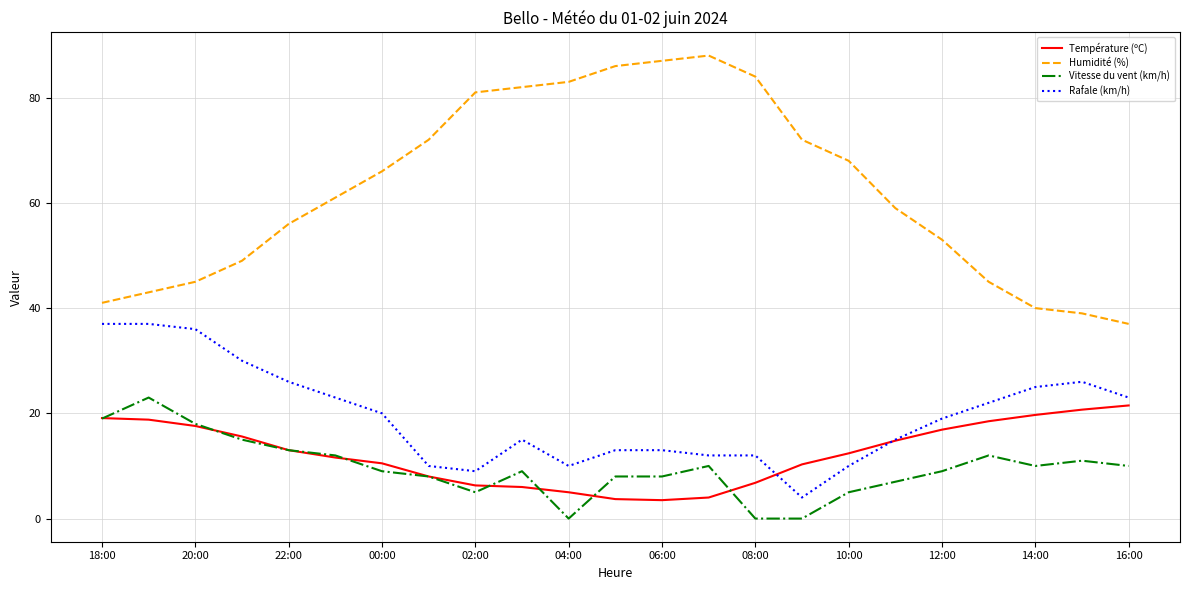

Which series has the largest range (max minus min)?

Humidité (%)